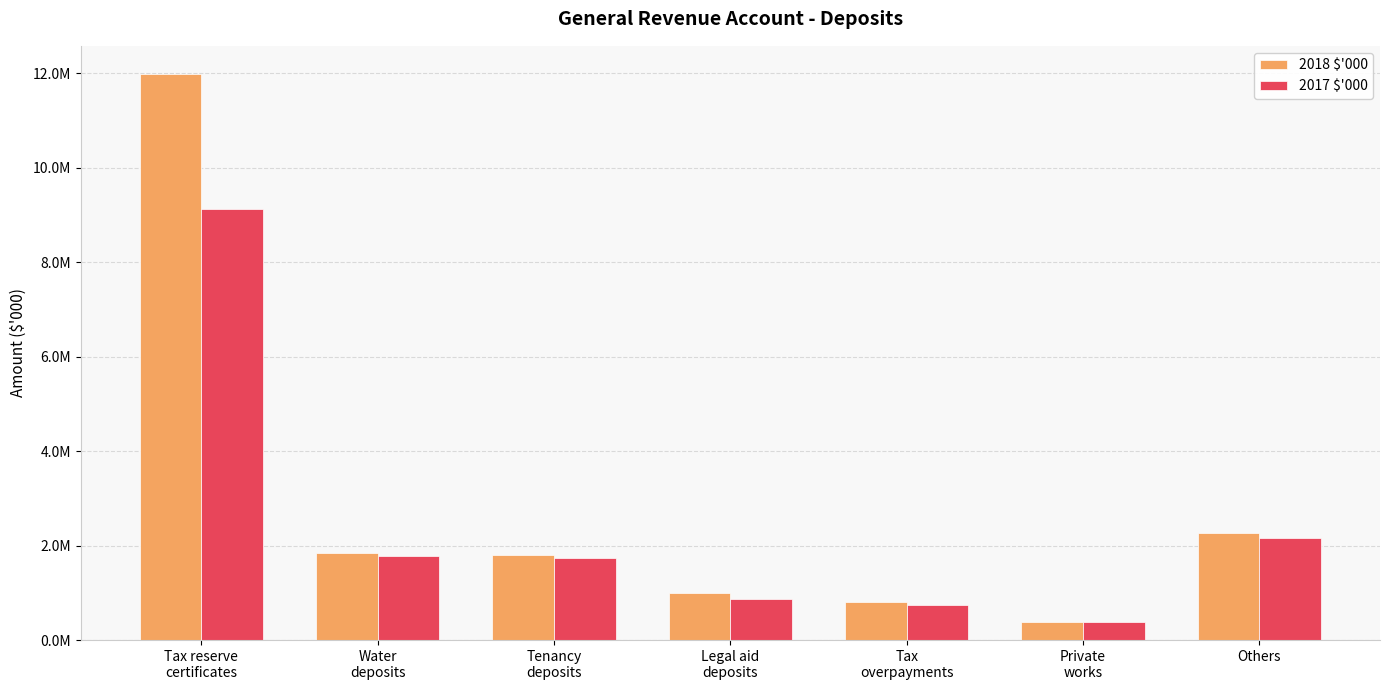

Which series changed the most between Water
deposits and Legal aid
deposits?

2017 $'000